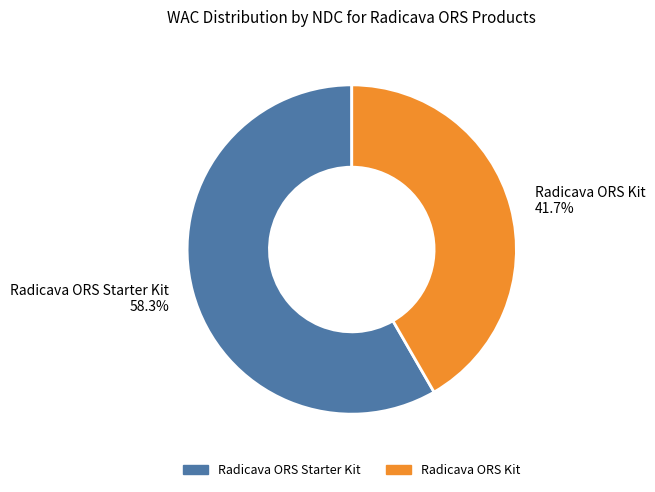

What is the total percentage of Radicava ORS Starter Kit and Radicava ORS Kit?

100.0%